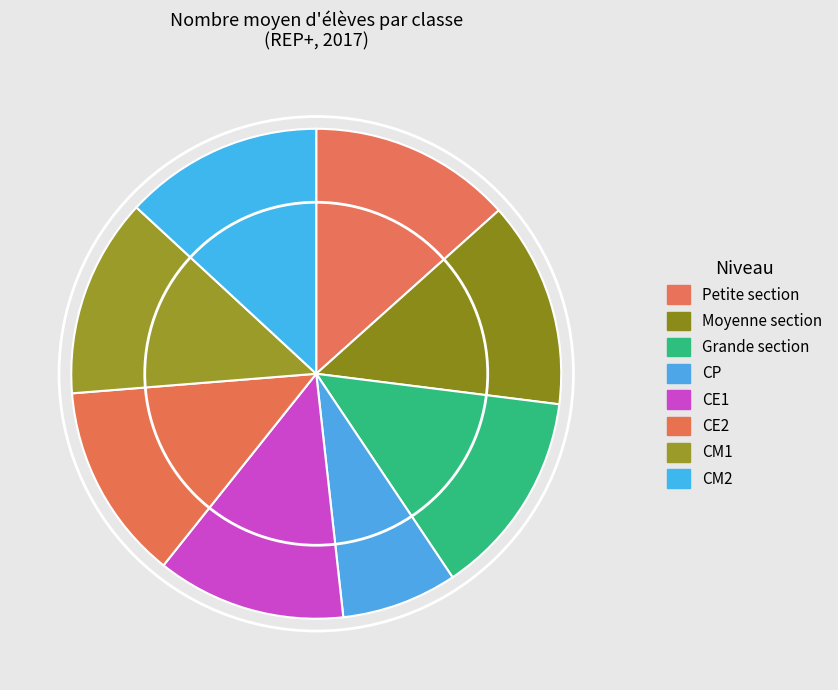

Which slice is the largest?

Grande section